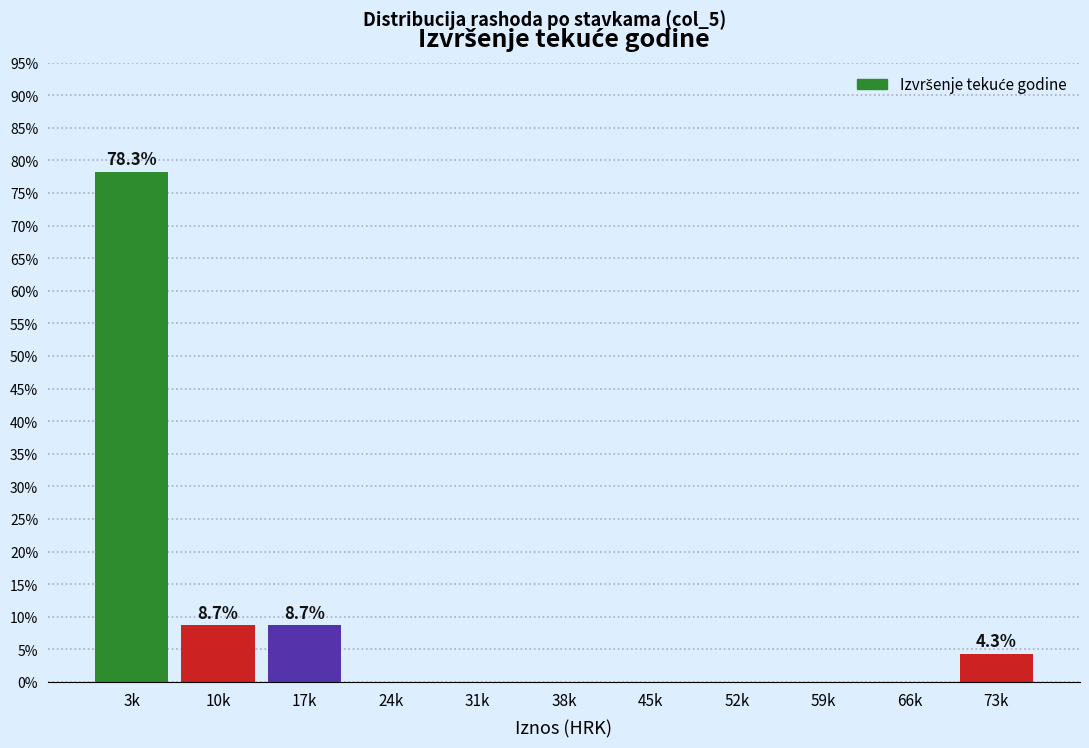

Reading right to left, extract all data points from this chart.

73k=4.3	66k=0.0	59k=0.0	52k=0.0	45k=0.0	38k=0.0	31k=0.0	24k=0.0	17k=8.7	10k=8.7	3k=78.3